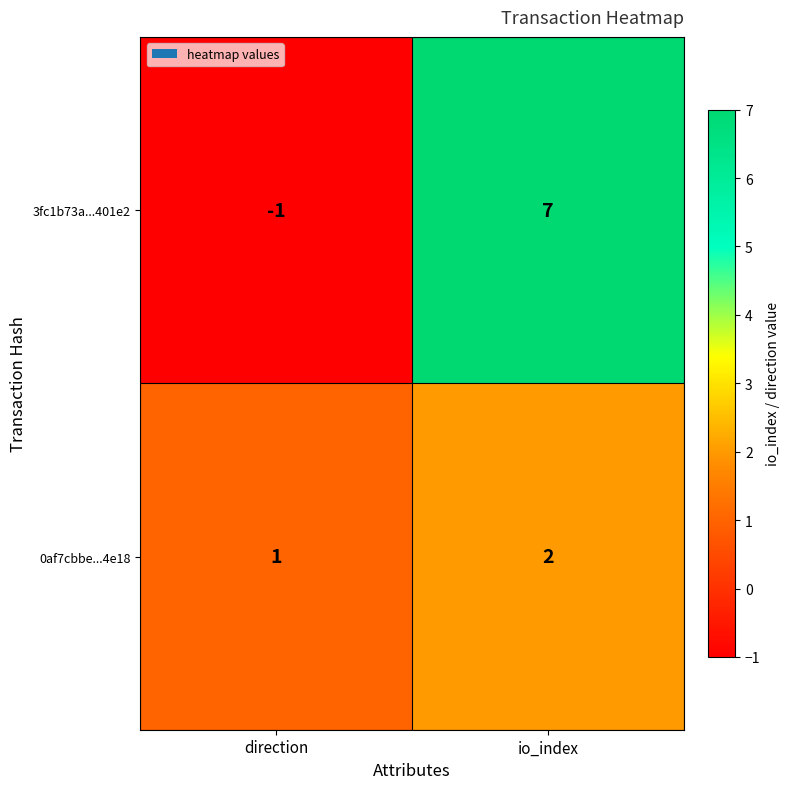

What is the minimum value shown in the chart?

-1